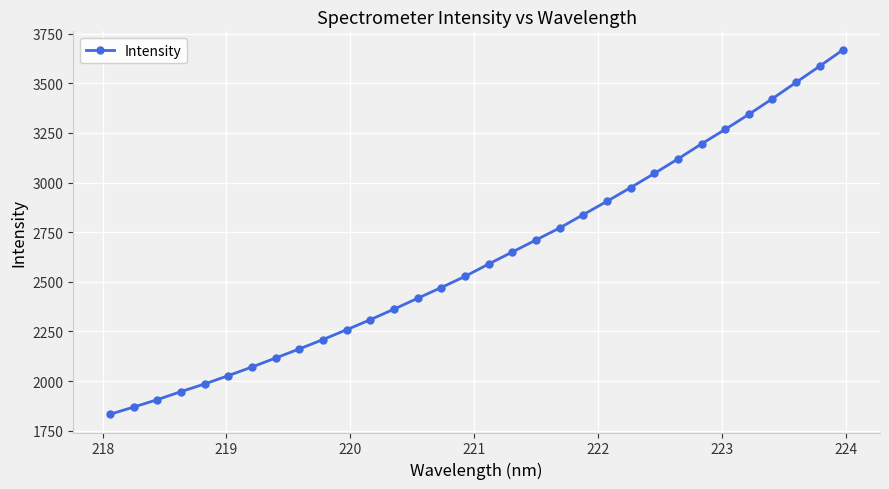

What is the greatest value displayed?

3669.7